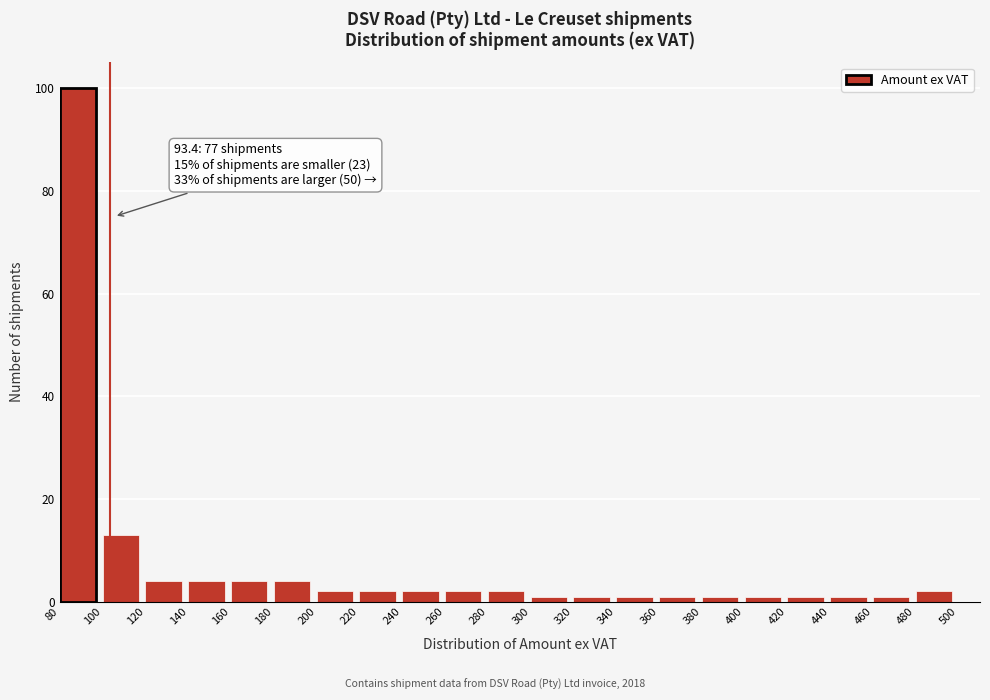

Over which range of the x-axis is the bar tallest?

80 to 100